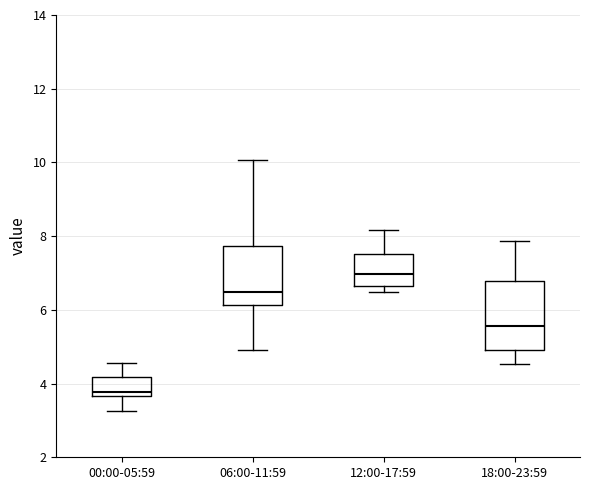

Where does the lower whisker of the box for 18:00-23:59 end on the y-axis? The values are not printed on the chart, so give them approximately, as read against the axis.

4.6